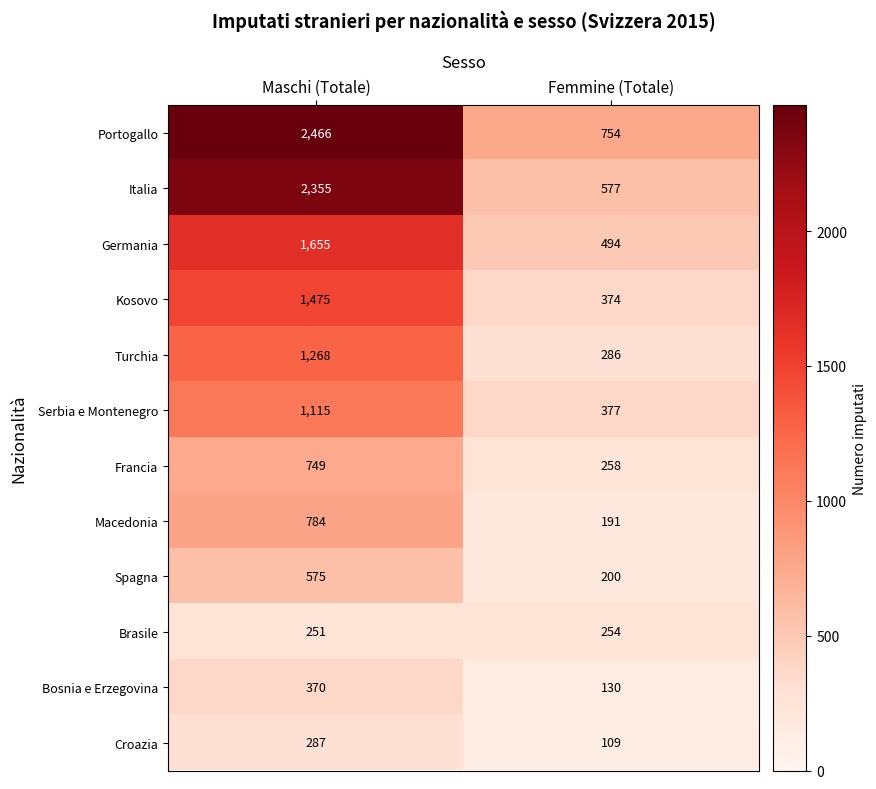

List the series in order of their peak value, lowest first.

Brasile, Croazia, Bosnia e Erzegovina, Spagna, Francia, Macedonia, Serbia e Montenegro, Turchia, Kosovo, Germania, Italia, Portogallo